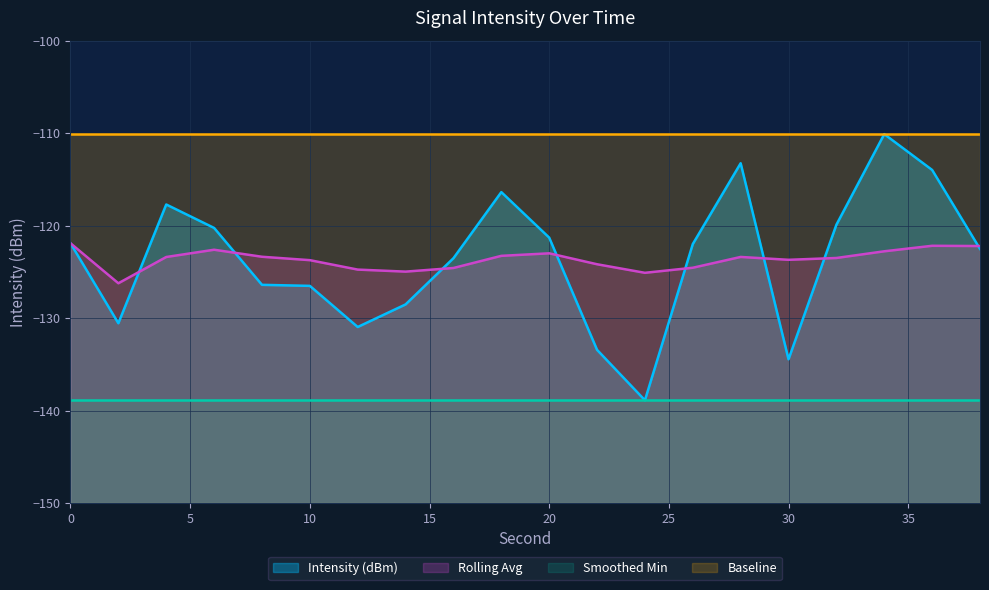

Rank the series at 2 from lowest to highest value.

Intensity (dBm), Rolling Avg